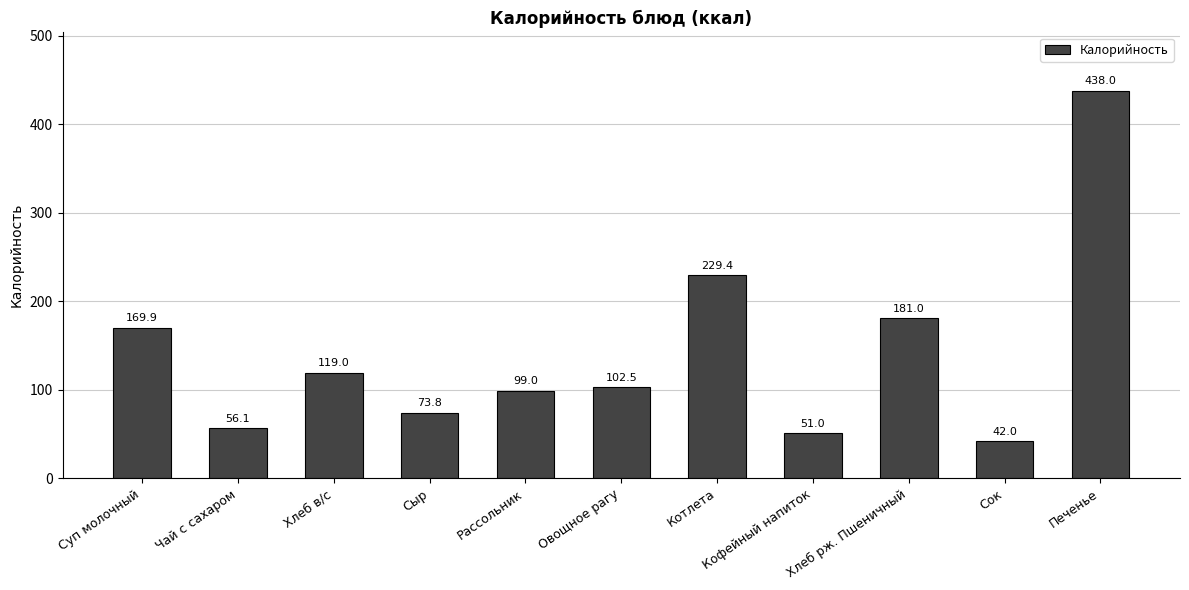

Read the value at Кофейный напиток.

51.0